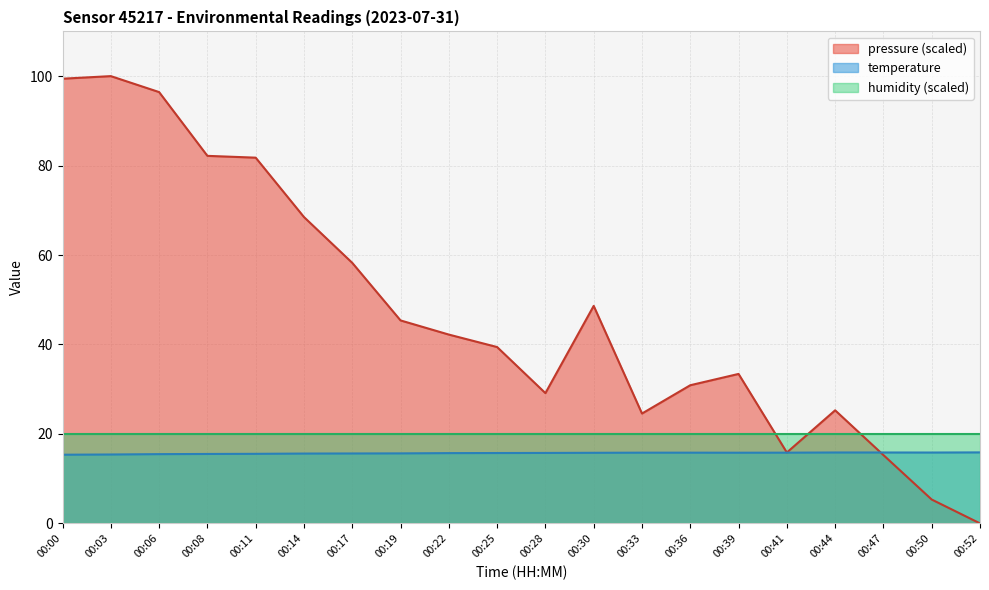

Rank the series by their maximum value, from highest to lowest.

pressure (scaled), humidity (scaled), temperature